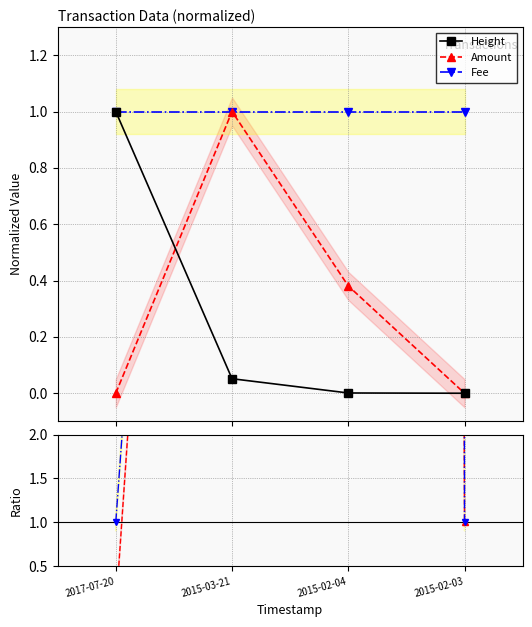

What is the average value of the Amount/Height series?

106.3